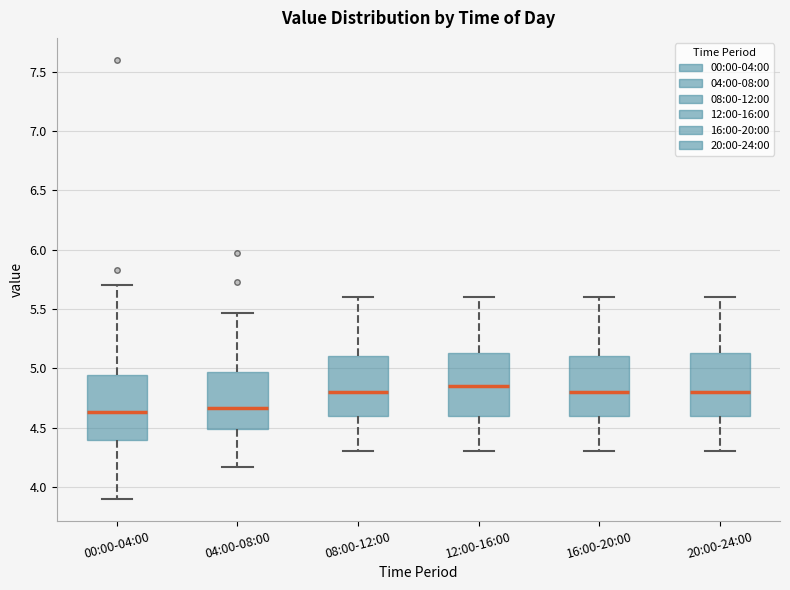

Reading left to right, read every box against the y-axis: the position of its median line, the range the box covers, and the ends of its whiskers. The values are not printed on the chart, so give them approximately, as read against the axis.

00:00-04:00: median 4.65, box 4.40 to 4.95, whiskers 3.90 to 5.70
04:00-08:00: median 4.65, box 4.50 to 4.95, whiskers 4.15 to 5.45
08:00-12:00: median 4.80, box 4.60 to 5.10, whiskers 4.30 to 5.60
12:00-16:00: median 4.85, box 4.60 to 5.15, whiskers 4.30 to 5.60
16:00-20:00: median 4.80, box 4.60 to 5.10, whiskers 4.30 to 5.60
20:00-24:00: median 4.80, box 4.60 to 5.15, whiskers 4.30 to 5.60